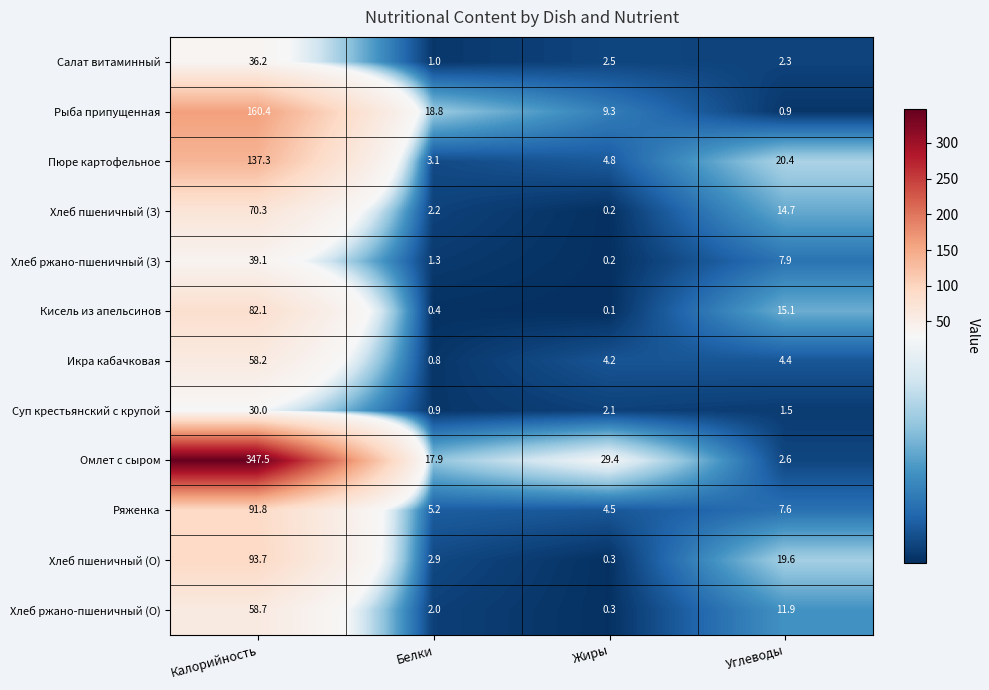

Which series has the widest spread of values?

Омлет с сыром